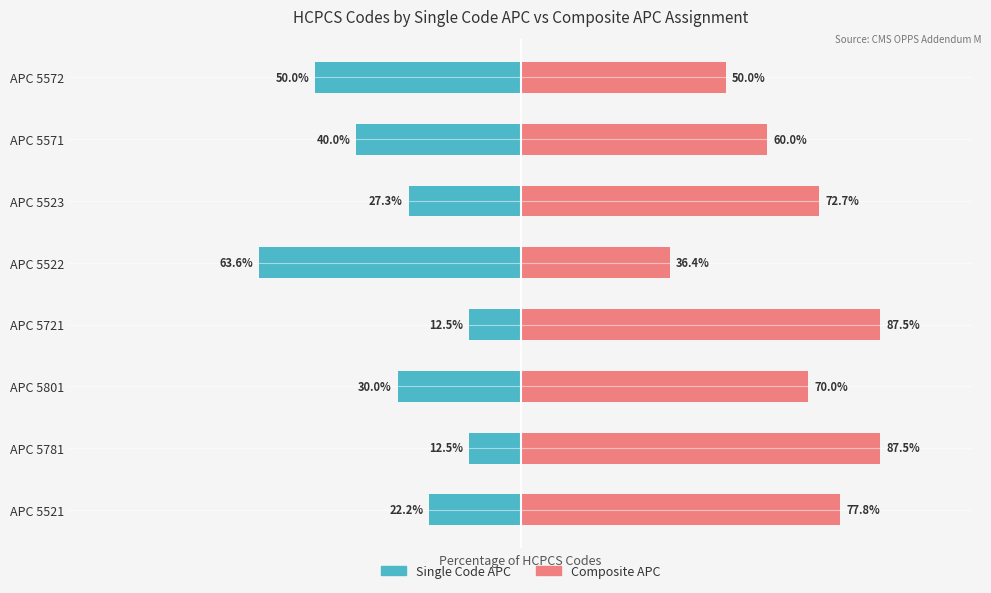

Reading right to left, extract all data points from this chart.

Single Code APC: -50.0	-40.0	-27.3	-63.6	-12.5	-30.0	-12.5	-22.2
Composite APC: 50.0	60.0	72.7	36.4	87.5	70.0	87.5	77.8